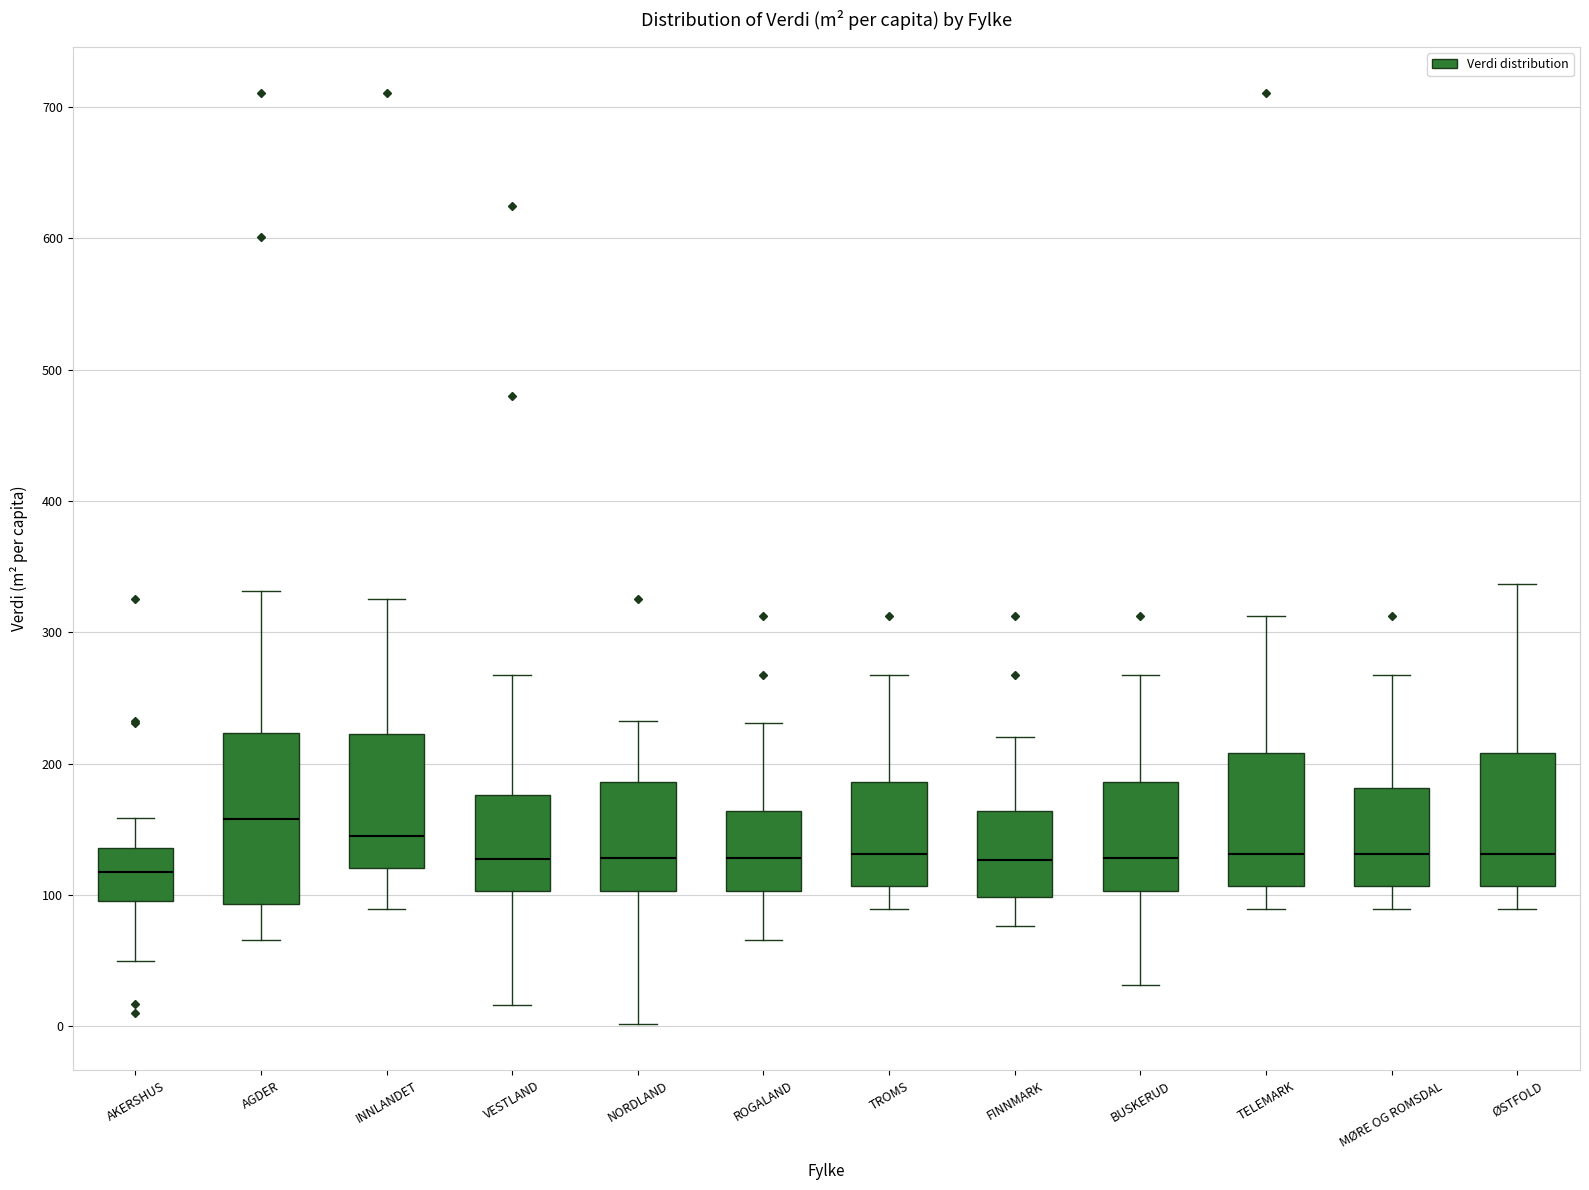

Where is the lower edge of the box for ØSTFOLD on the y-axis? The values are not printed on the chart, so give them approximately, as read against the axis.

110